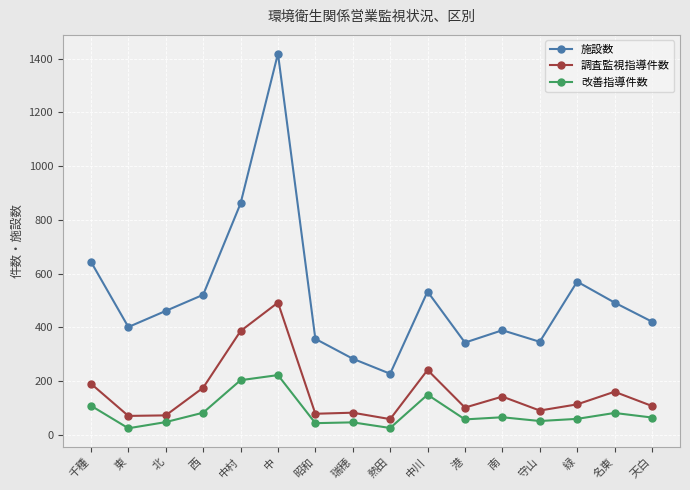

True or false: 調査監視指導件数 has a value of 386 at 中村.

True